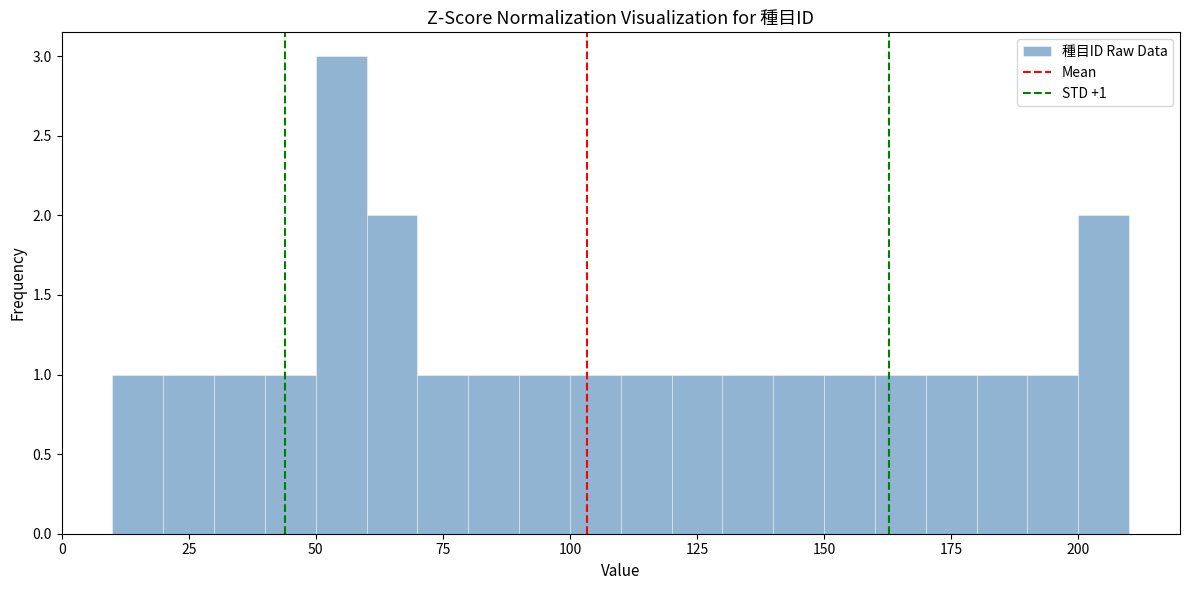

Around what value on the x-axis is the tallest bar? Give the approximate position of its centre, as read against the axis.

55